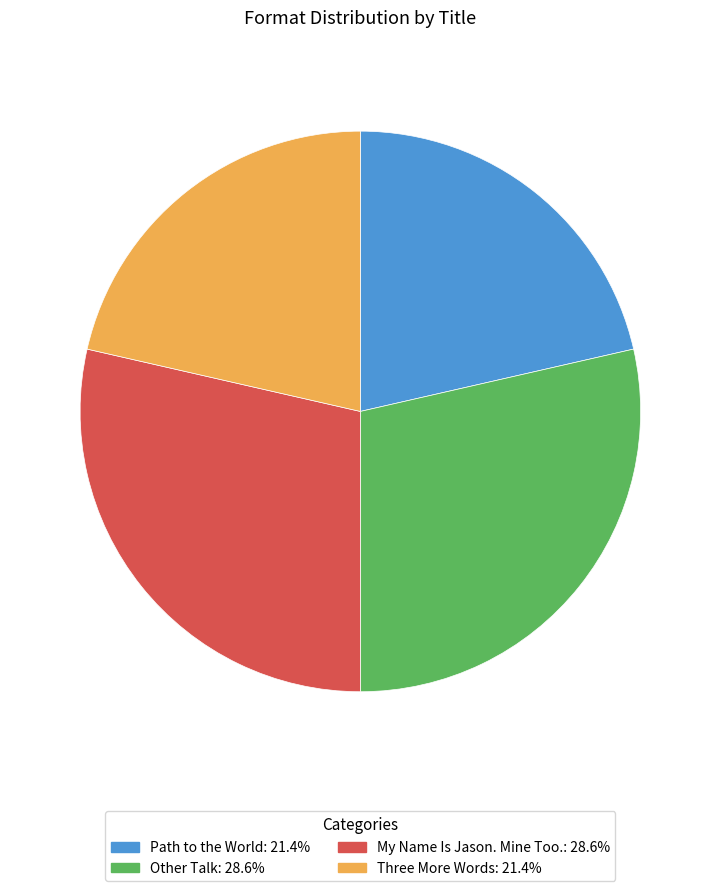

Between My Name Is Jason. Mine Too. and Path to the World, which is larger?

My Name Is Jason. Mine Too.